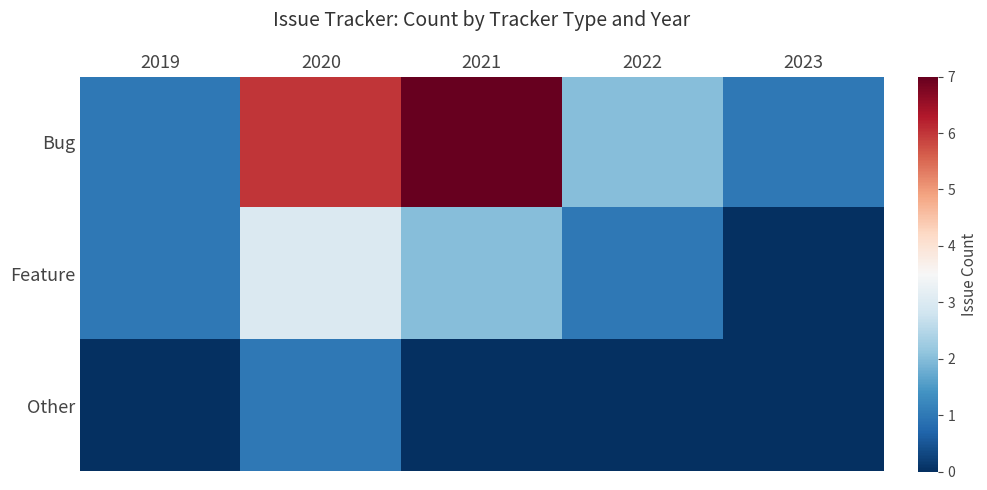

Count the number of data series in this chart.

3